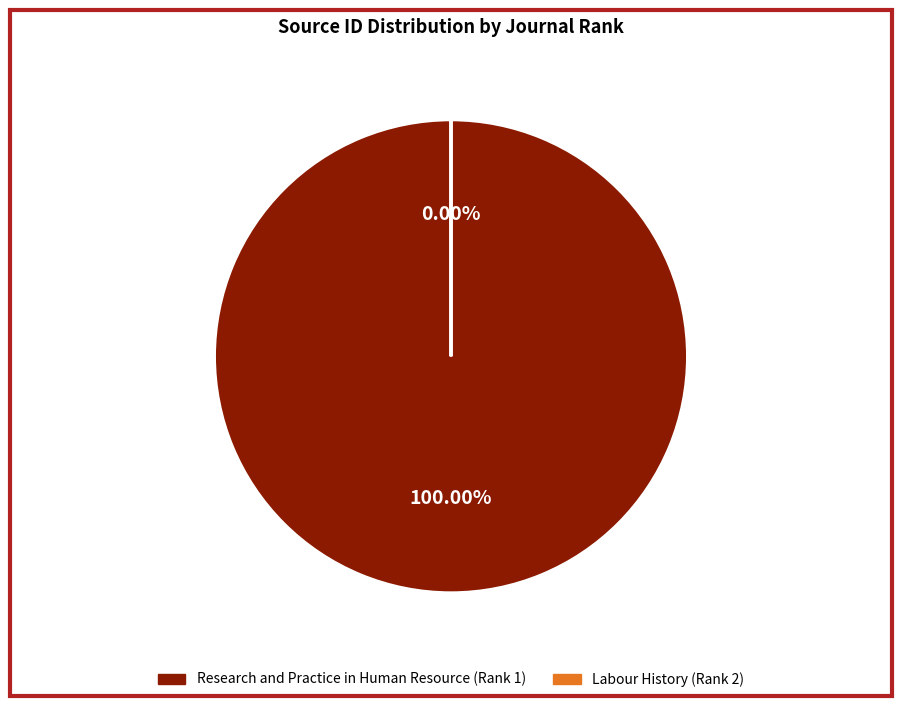

True or false: Research and Practice in Human Resource (Rank 1) accounts for 99% of the total.

False